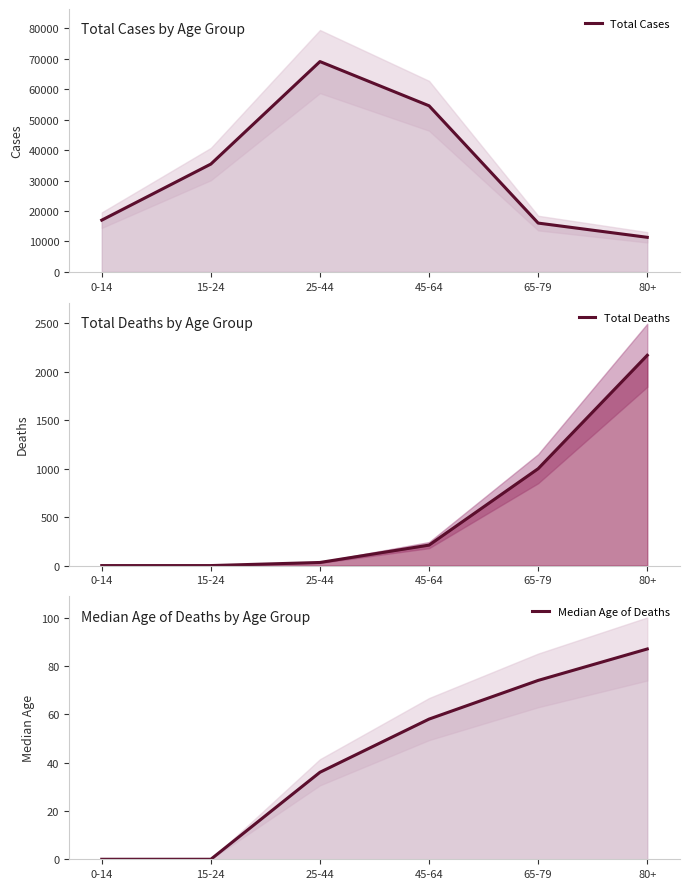

How many values in the Total Deaths series are below 211?

3